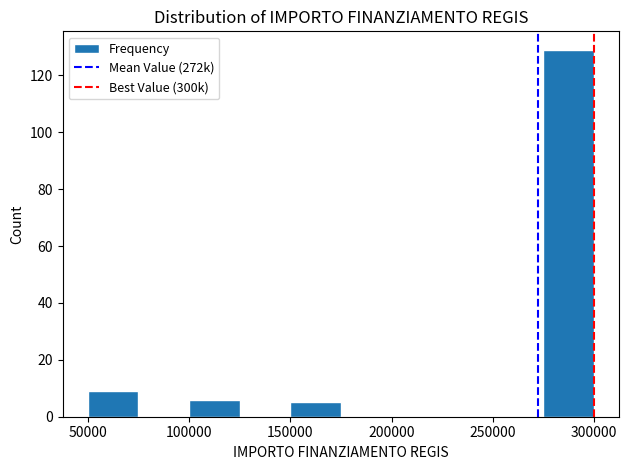

Reading left to right, list every bar in this chart as the range it spans on the x-axis followed by its height. The values are not printed on the chart, so give them approximately, as read against the axis.

50000 to 75000: 10
75000 to 100000: 0
100000 to 125000: 6
125000 to 150000: 0
150000 to 175000: 6
175000 to 200000: 0
200000 to 225000: 0
225000 to 250000: 0
250000 to 275000: 0
275000 to 300000: 130